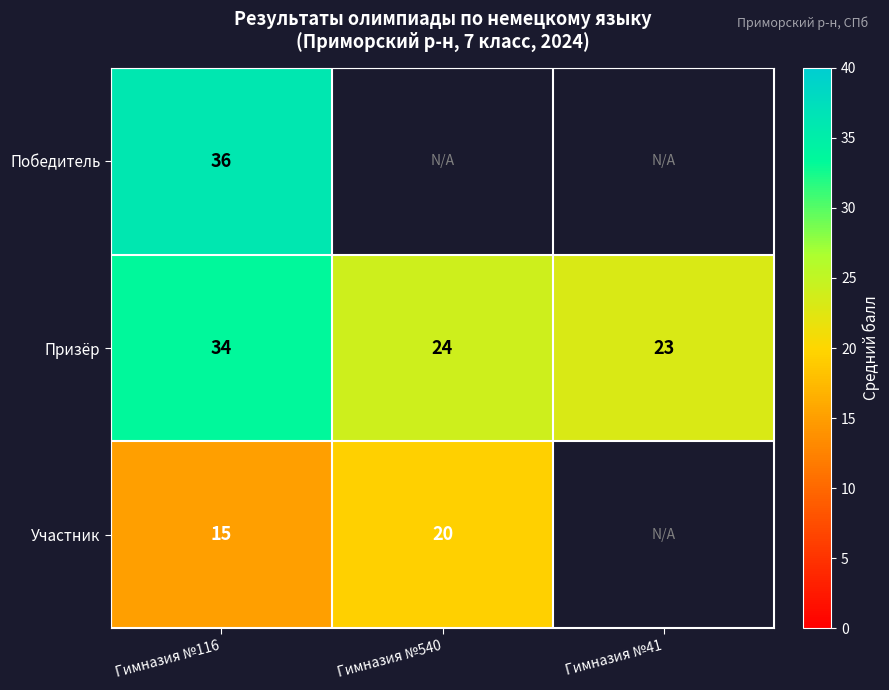

Rank the categories by Призёр value from lowest to highest.

Гимназия №41, Гимназия №540, Гимназия №116